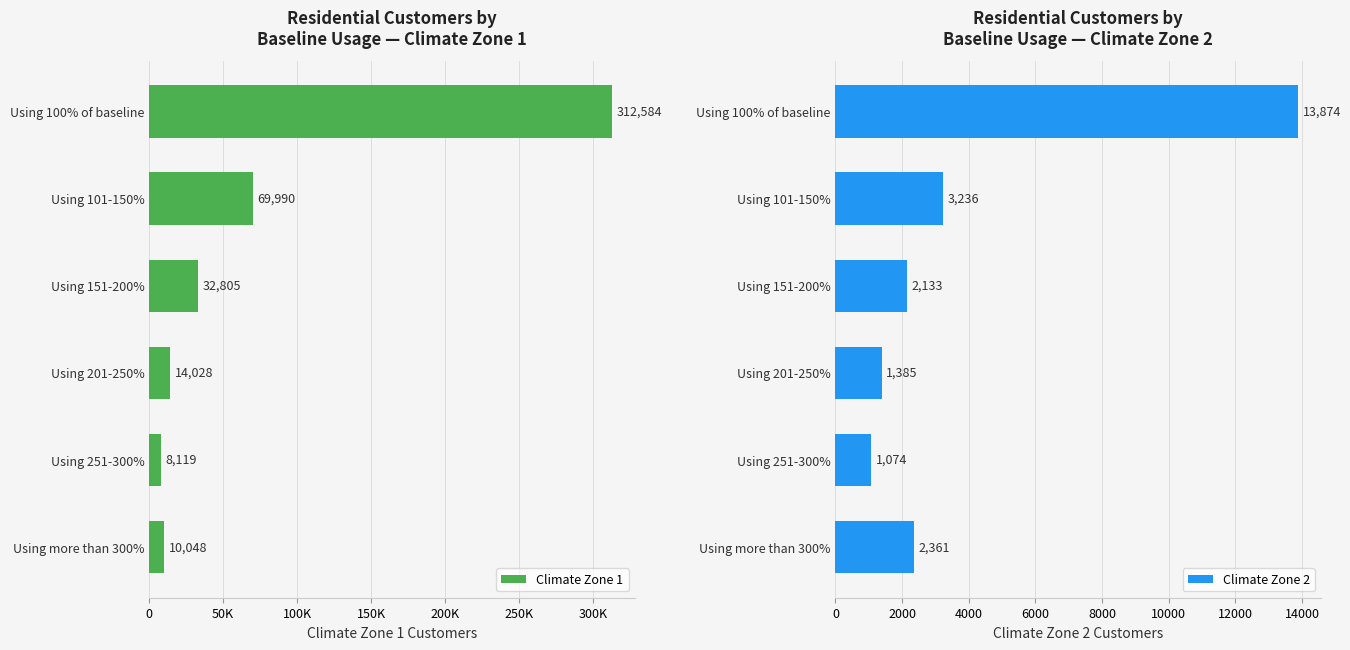

What is the difference between the Climate Zone 2 values at Using 251-300% and Using 100% of baseline?

12800